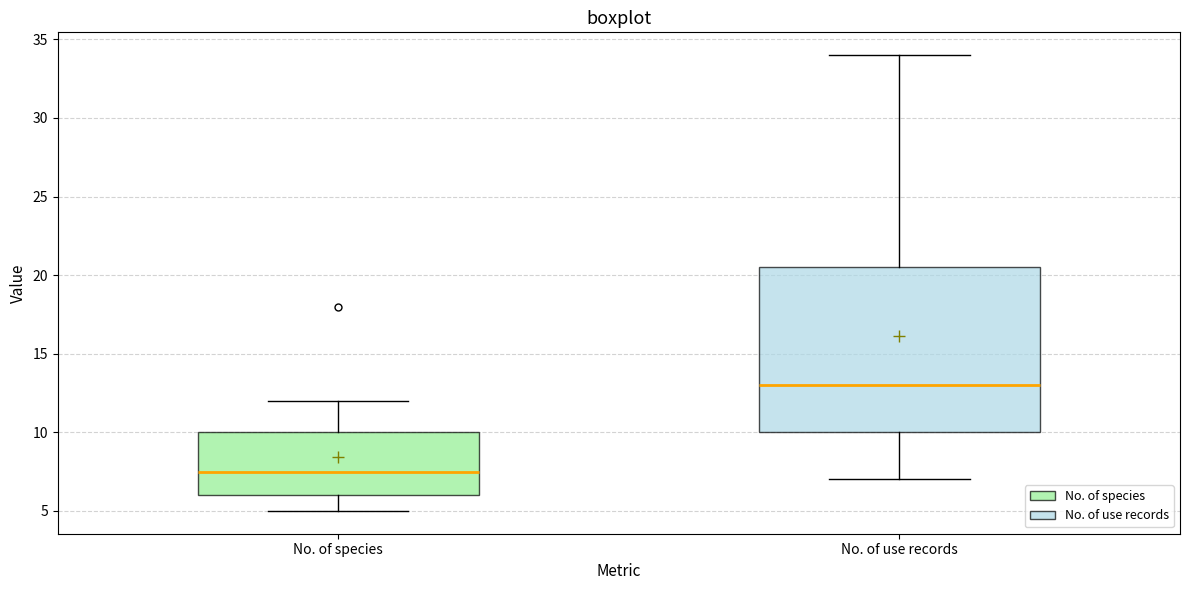

Reading left to right, read every box against the y-axis: the position of its median line, the range the box covers, and the ends of its whiskers. The values are not printed on the chart, so give them approximately, as read against the axis.

No. of species: median 7.5, box 6.0 to 10.0, whiskers 5.0 to 12.0
No. of use records: median 13.0, box 10.0 to 20.5, whiskers 7.0 to 34.0